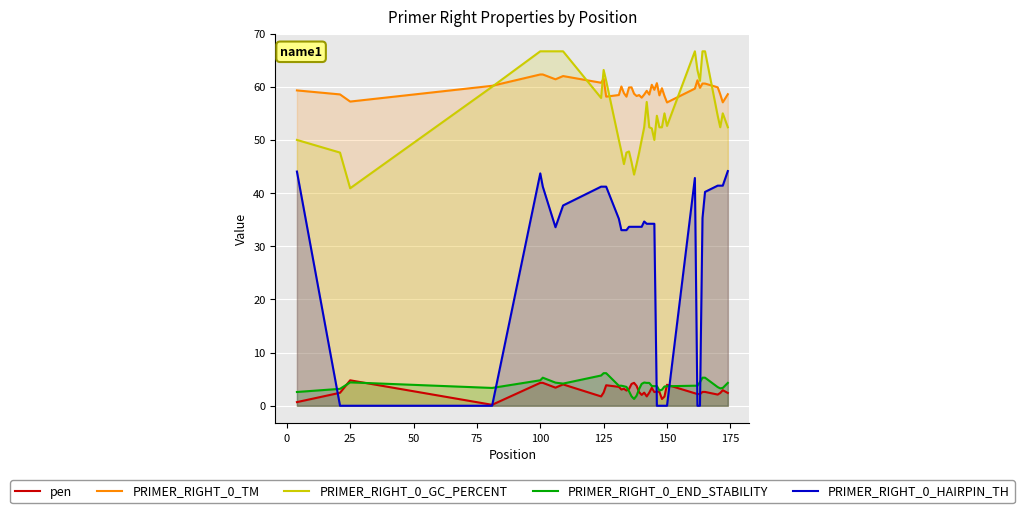

What is the greatest value displayed?

66.7